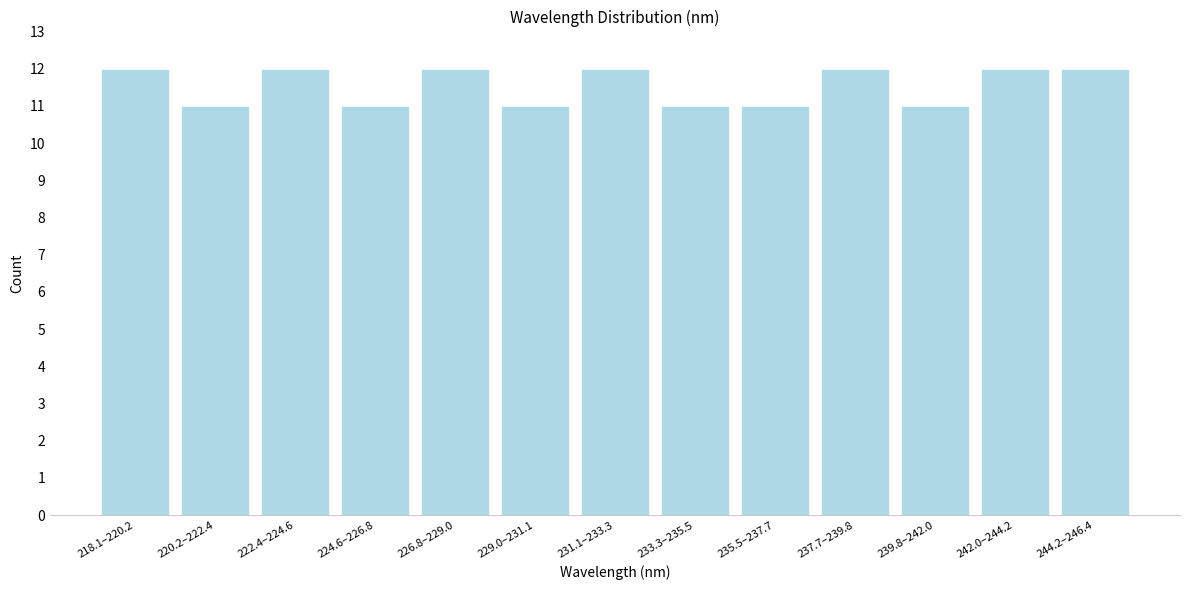

Reading left to right, what are all the values shown in this chart?

12	11	12	11	12	11	12	11	11	12	11	12	12